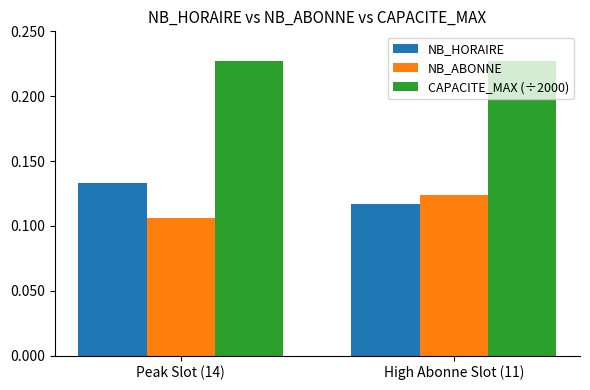

At High Abonne Slot (11), list the series in order from smallest to largest.

NB_HORAIRE, NB_ABONNE, CAPACITE_MAX (÷2000)